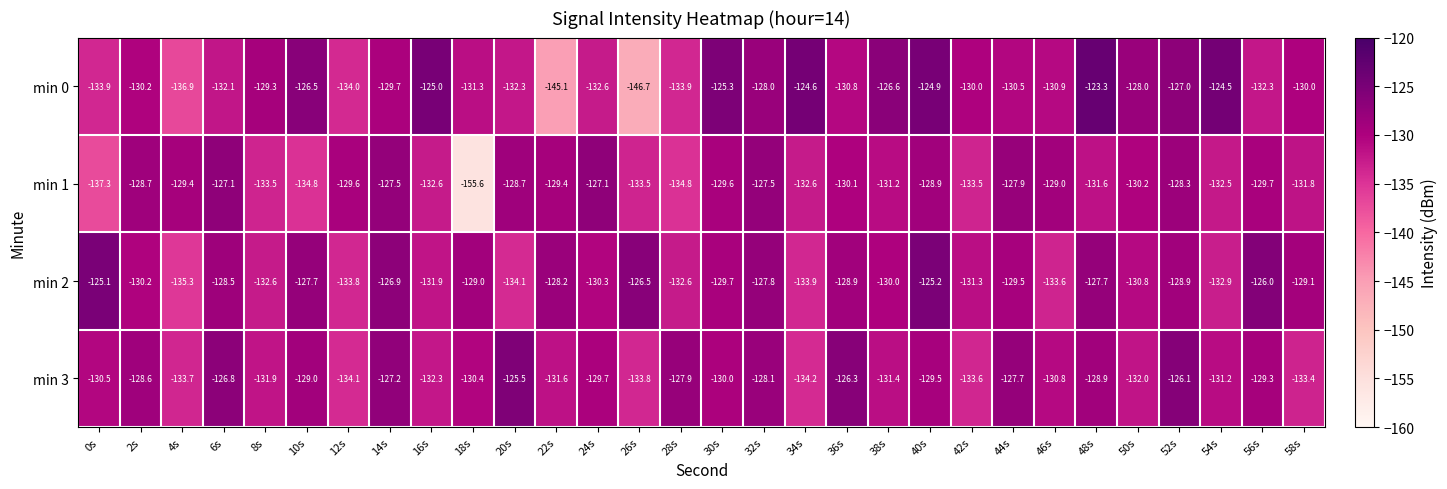

Which series changed the most between 4s and 44s?

min 0